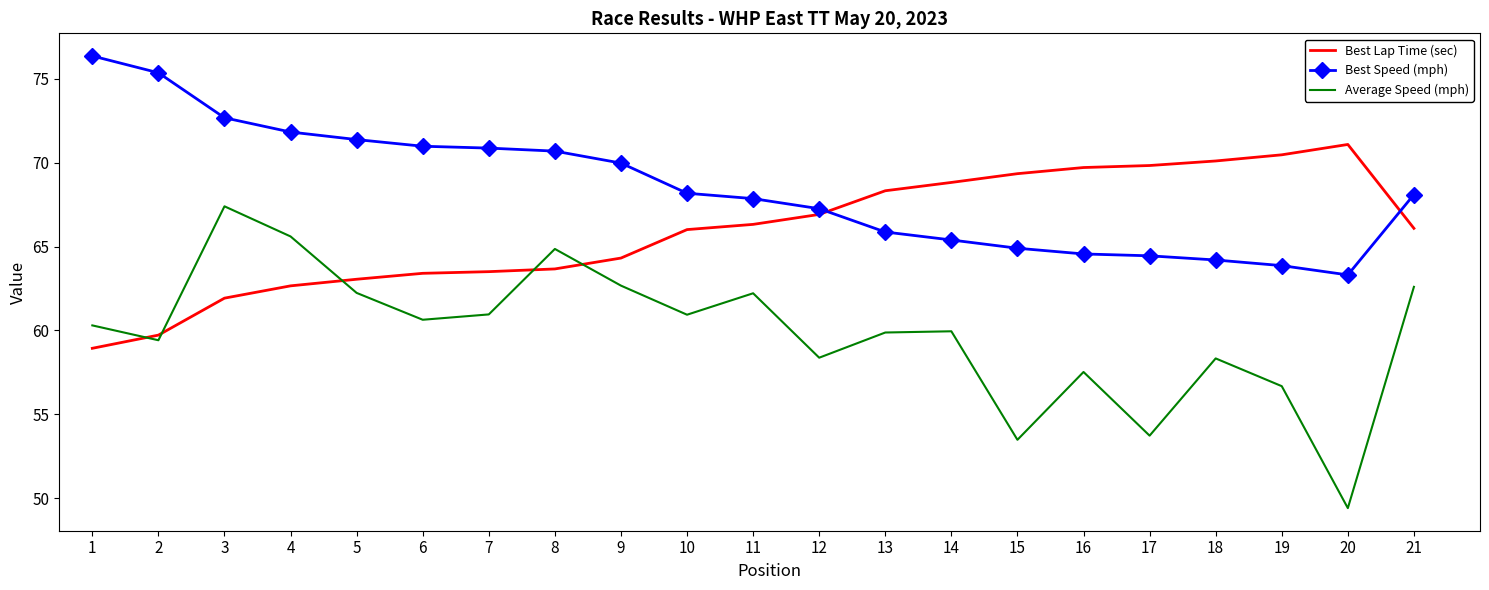

Is it true that Best Speed (mph) equals 65.4 at 14?

True